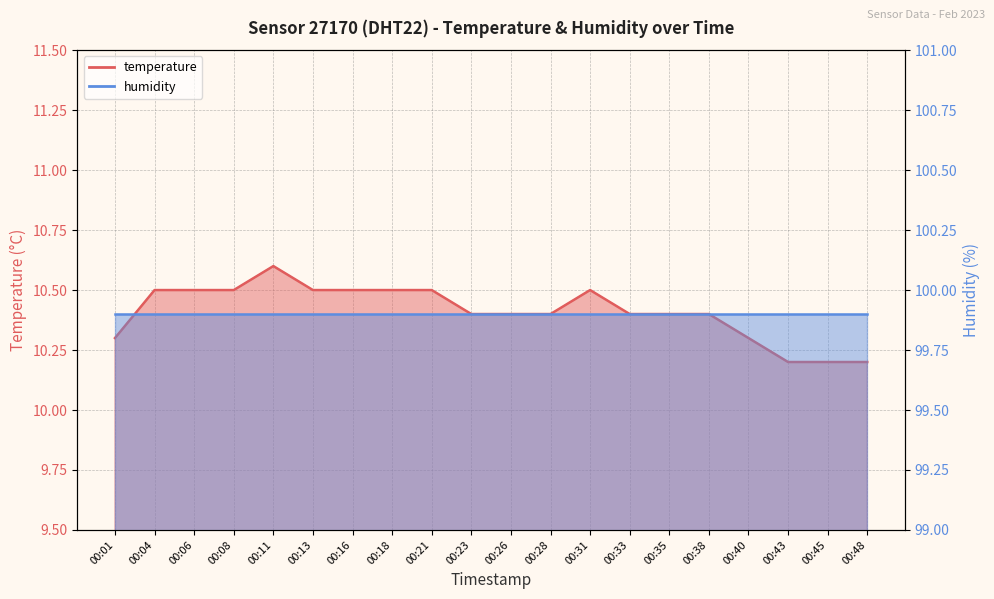

How many interior local peaks (higher than both neighbors) does the data have?

2